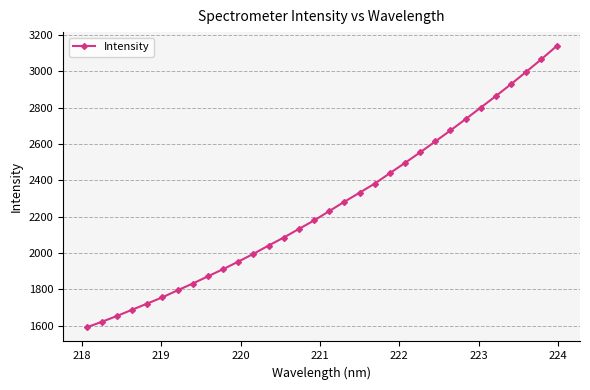

How many series are shown in this chart?

1